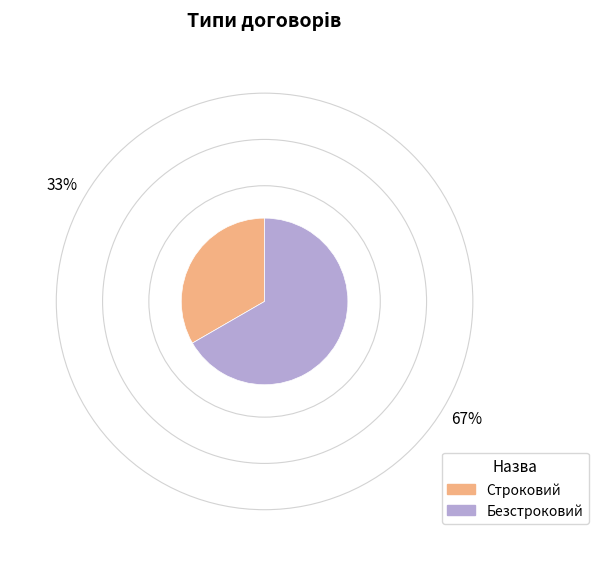

Rank the categories by value from highest to lowest.

Безстроковий, Строковий